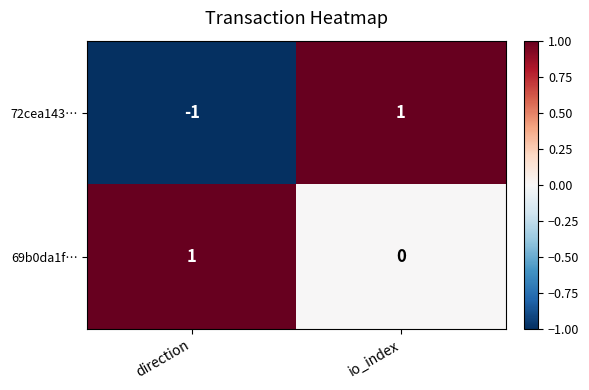

At which label is 69b0da1f… closest to 0?

io_index